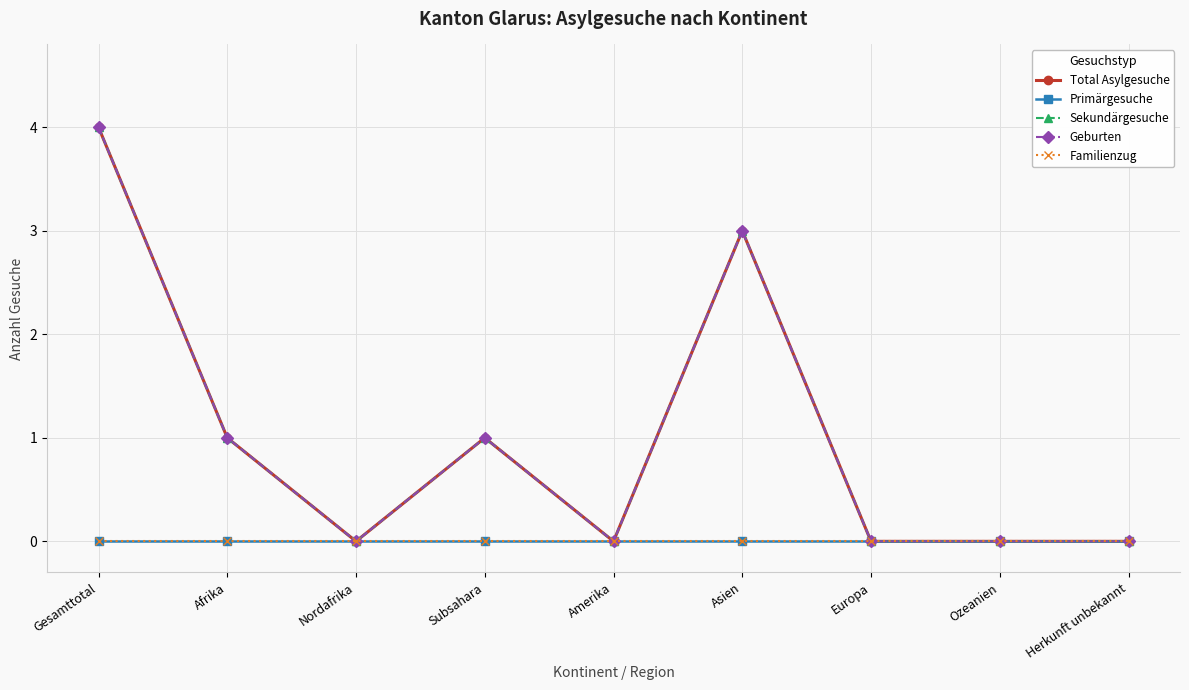

What position from the right is Nordafrika?

7